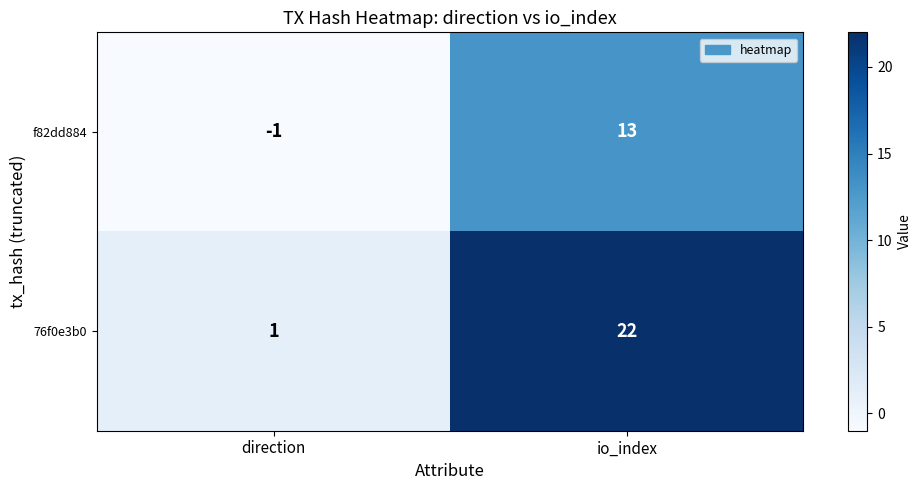

What is the sum of the 76f0e3b0 values at direction and io_index?

23